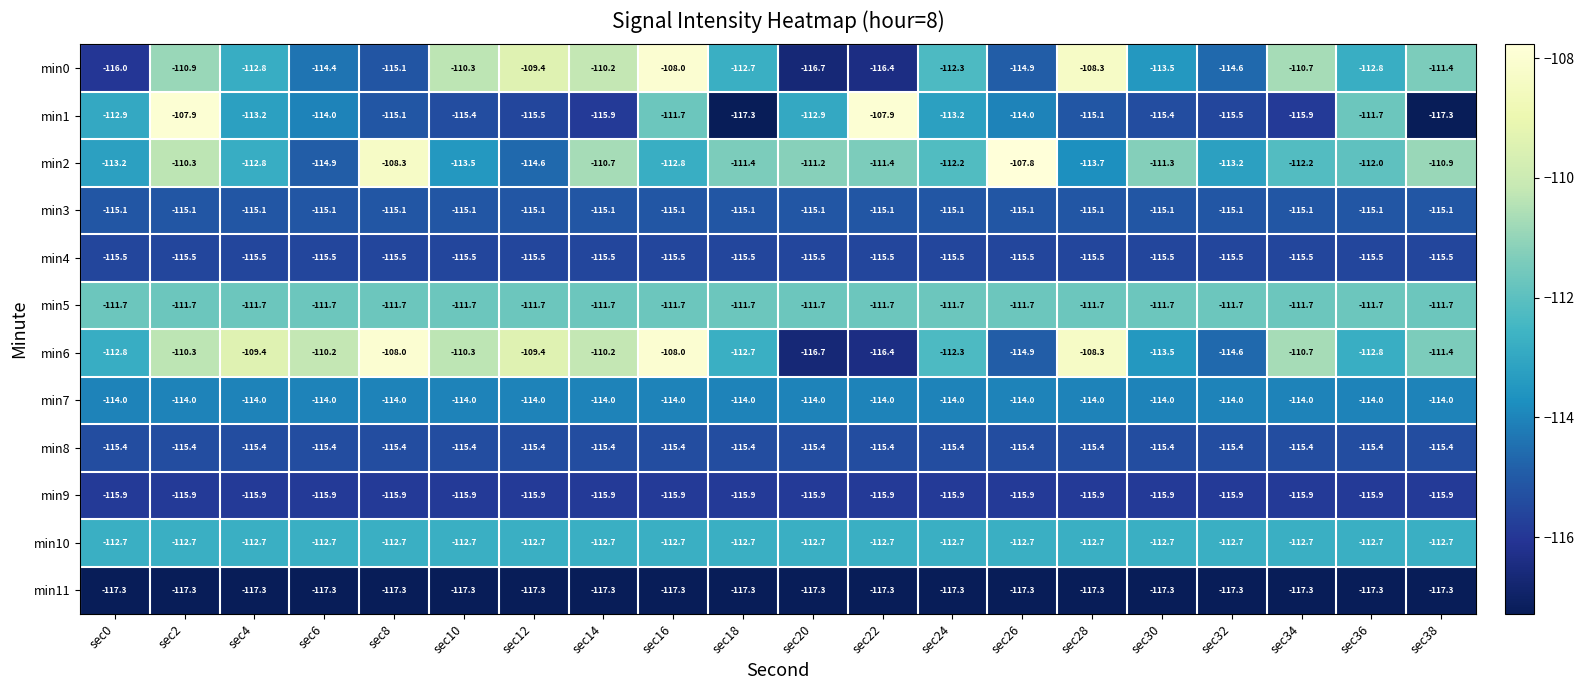

What is the maximum value for min10?

-112.7